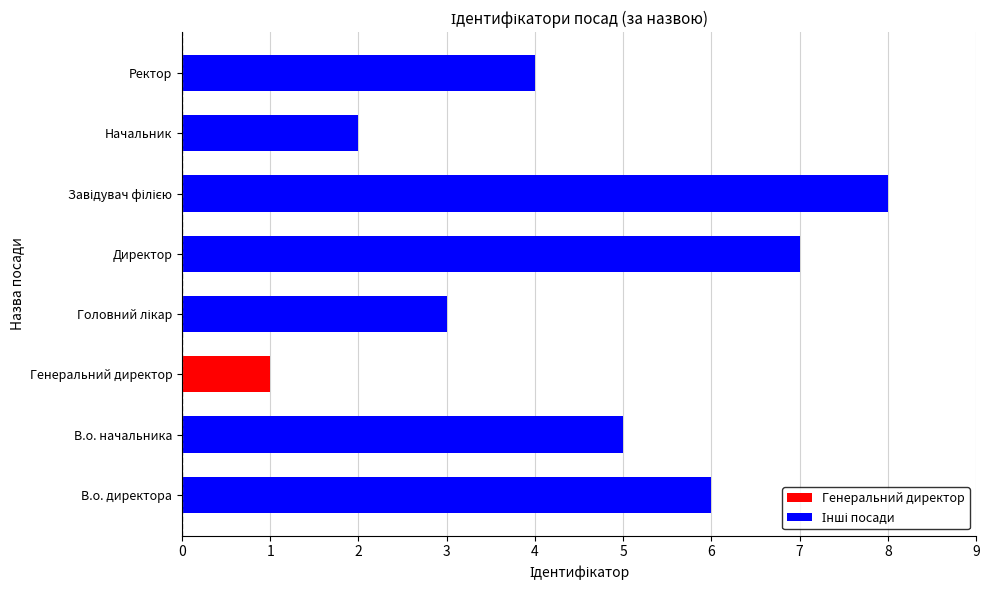

Reading bottom to top, transcribe all the data shown in this chart.

6	5	1	3	7	8	2	4